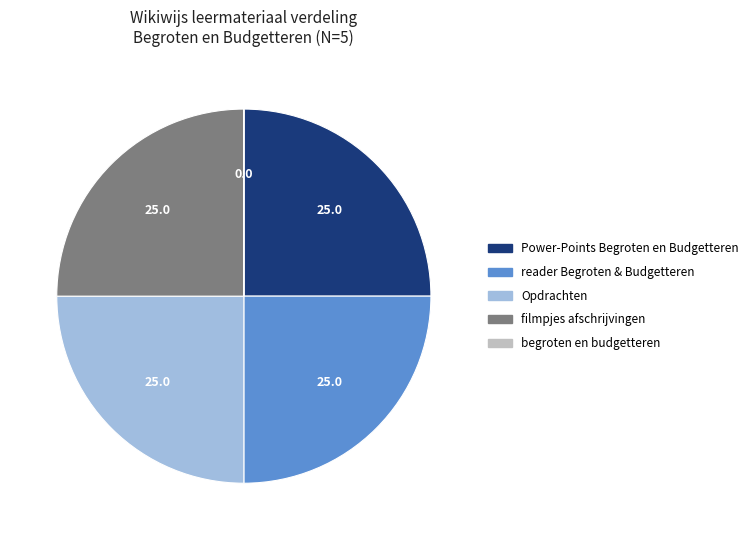

What is the ratio of the value at filmpjes afschrijvingen to the value at Power-Points Begroten en Budgetteren?

1.0